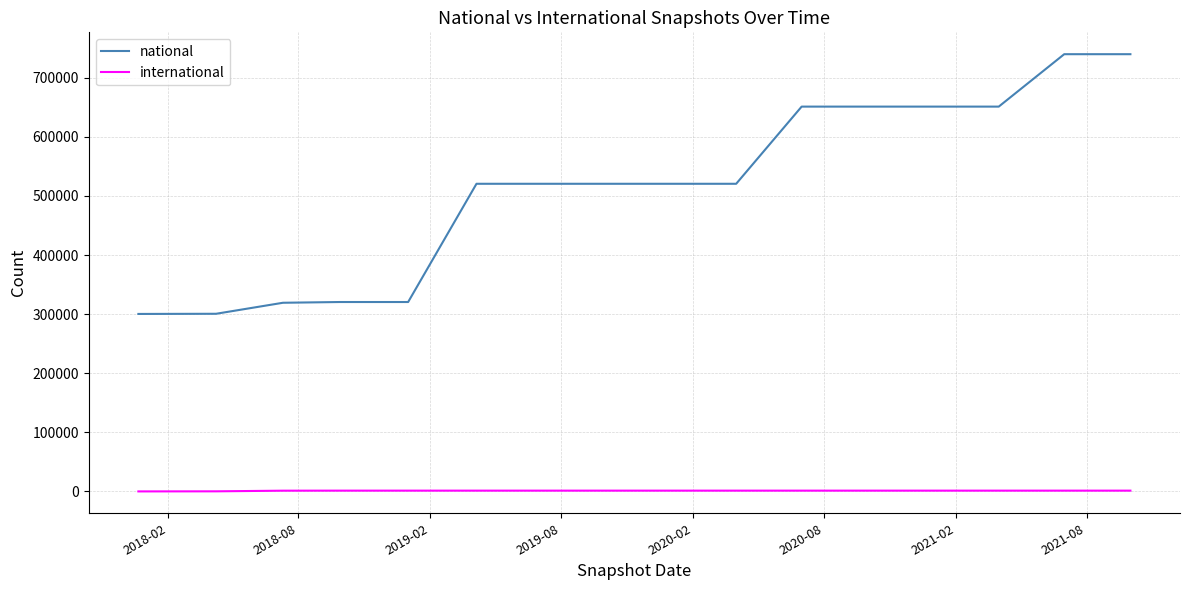

Is this an area chart (filled region under the line)?

No